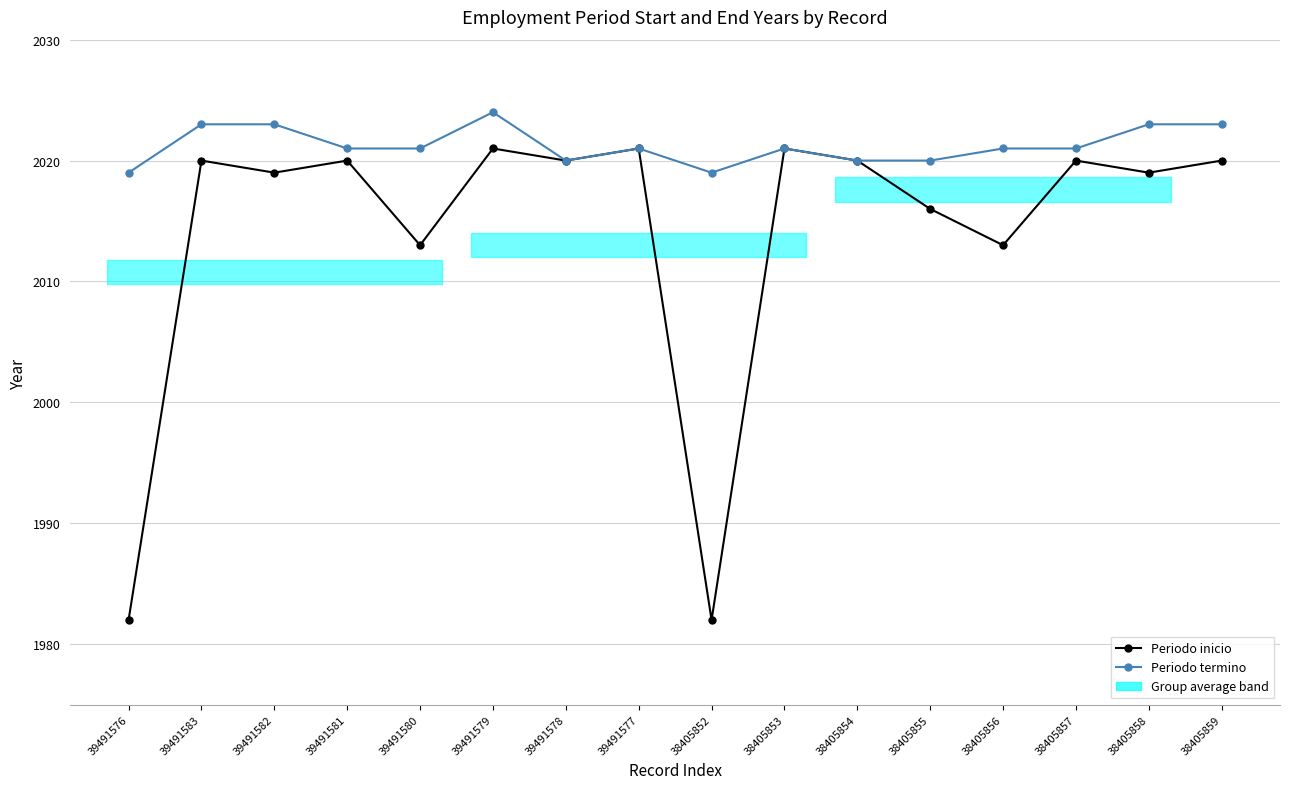

True or false: Periodo inicio and Periodo termino intersect in this chart.

False